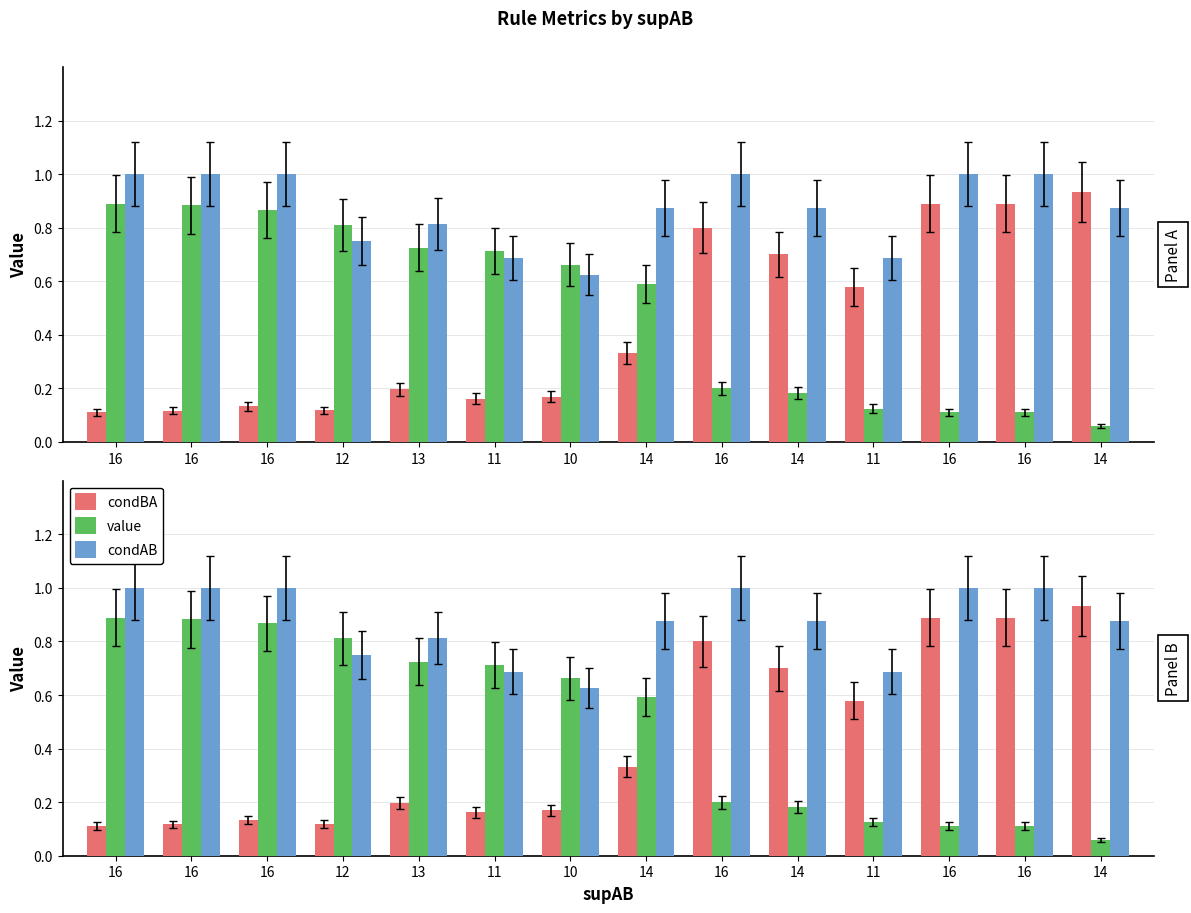

What is the highest value of the condBA series?

0.9